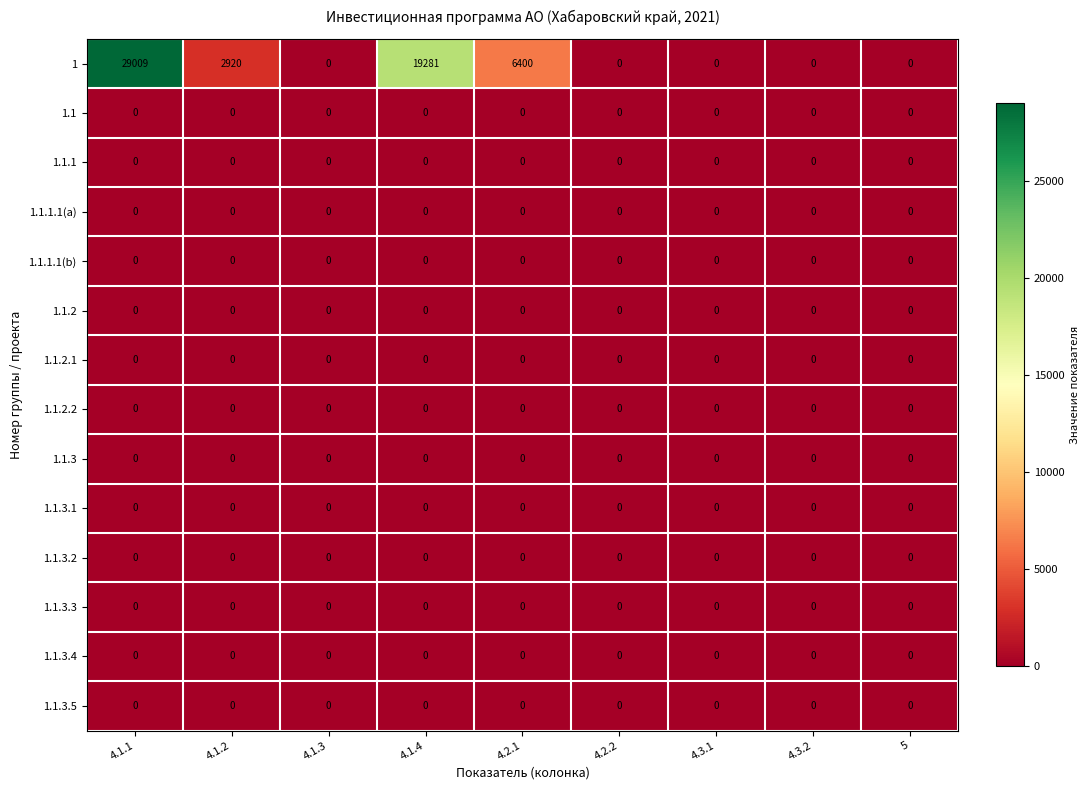

What is the spread (max minus min) of values at 4.2.1?

6400